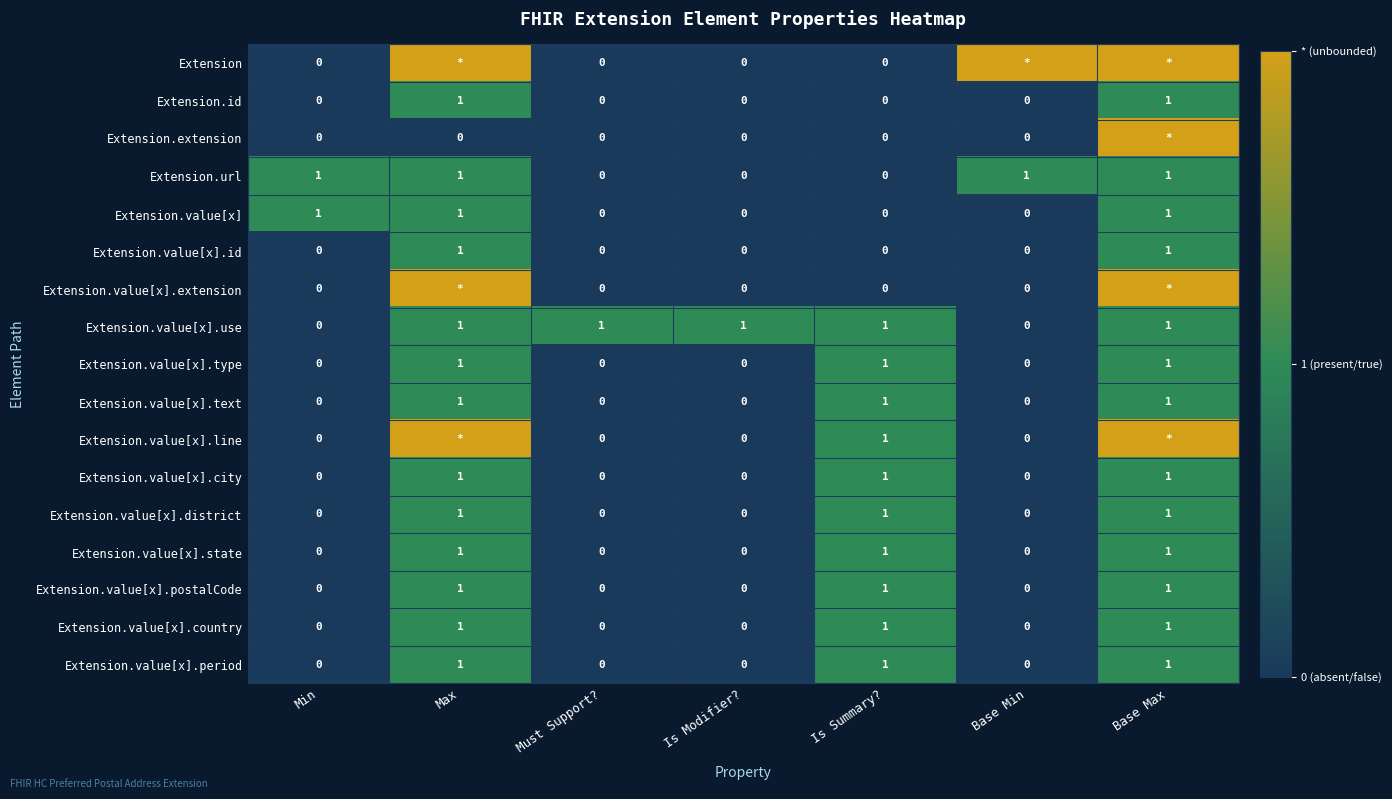

The Extension.value[x].period series shows 1 at Must Support?. True or false?

False